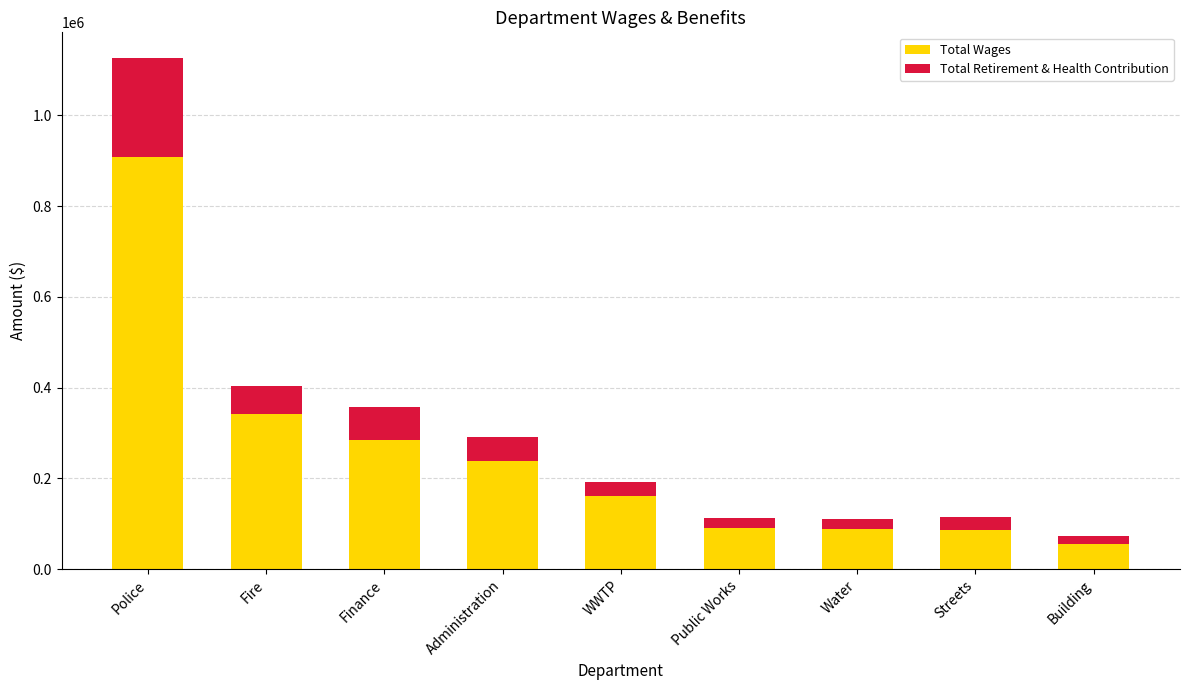

What is the total value across all series at Police?

1126714